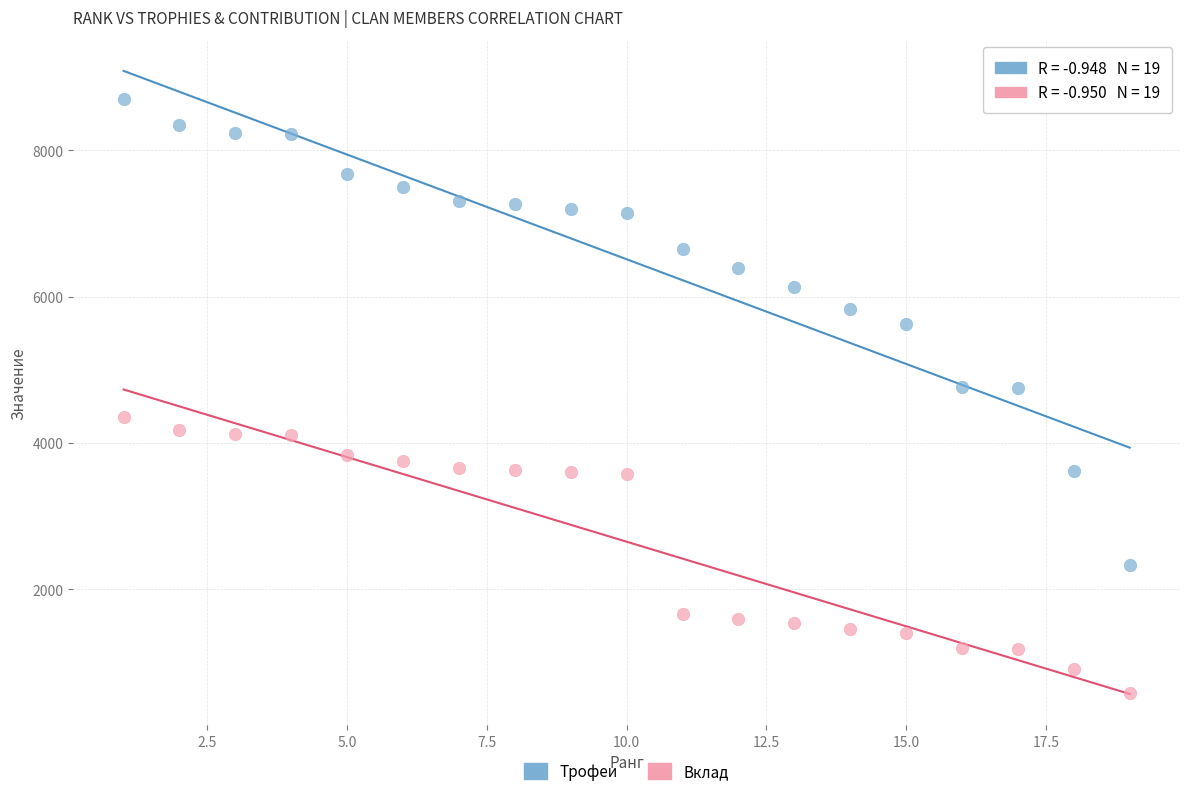

Which series contains the highest Y value?

Трофеи